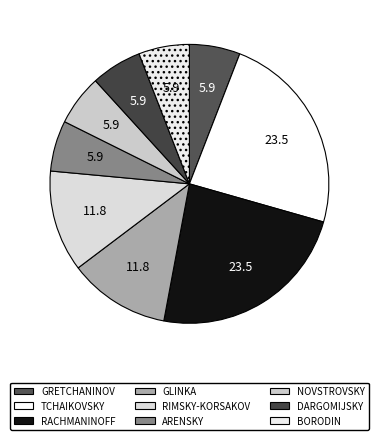

Which slice is the smallest?

GRETCHANINOV